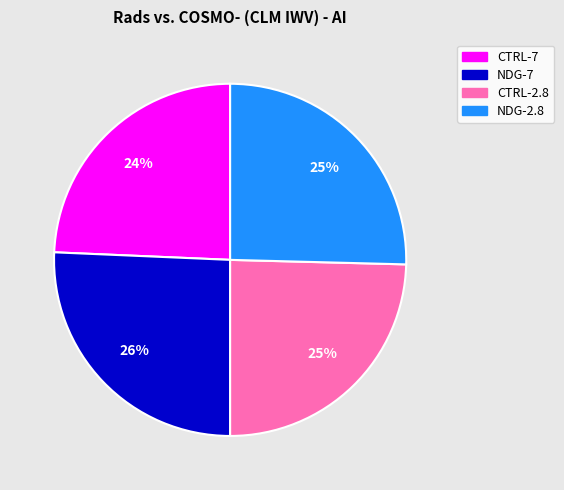

Is there a majority slice in this chart?

No